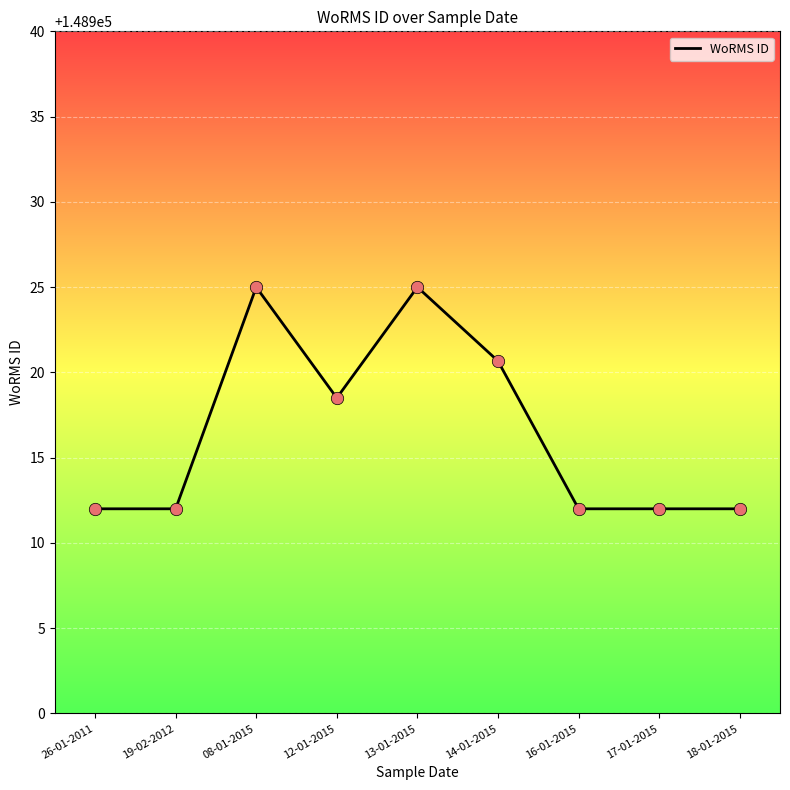

What is the change in value from 26-01-2011 to 13-01-2015?

+13.0